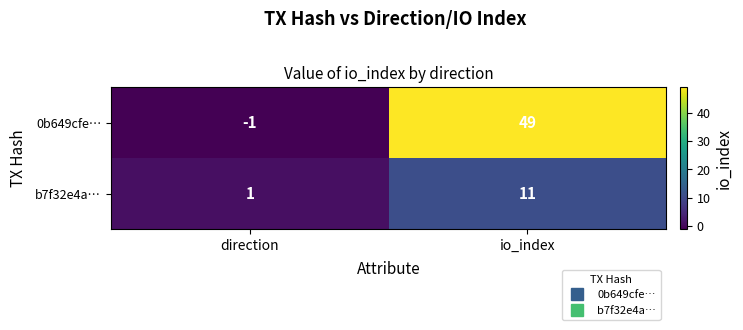

Rank the series at direction from lowest to highest value.

0b649cfe…, b7f32e4a…